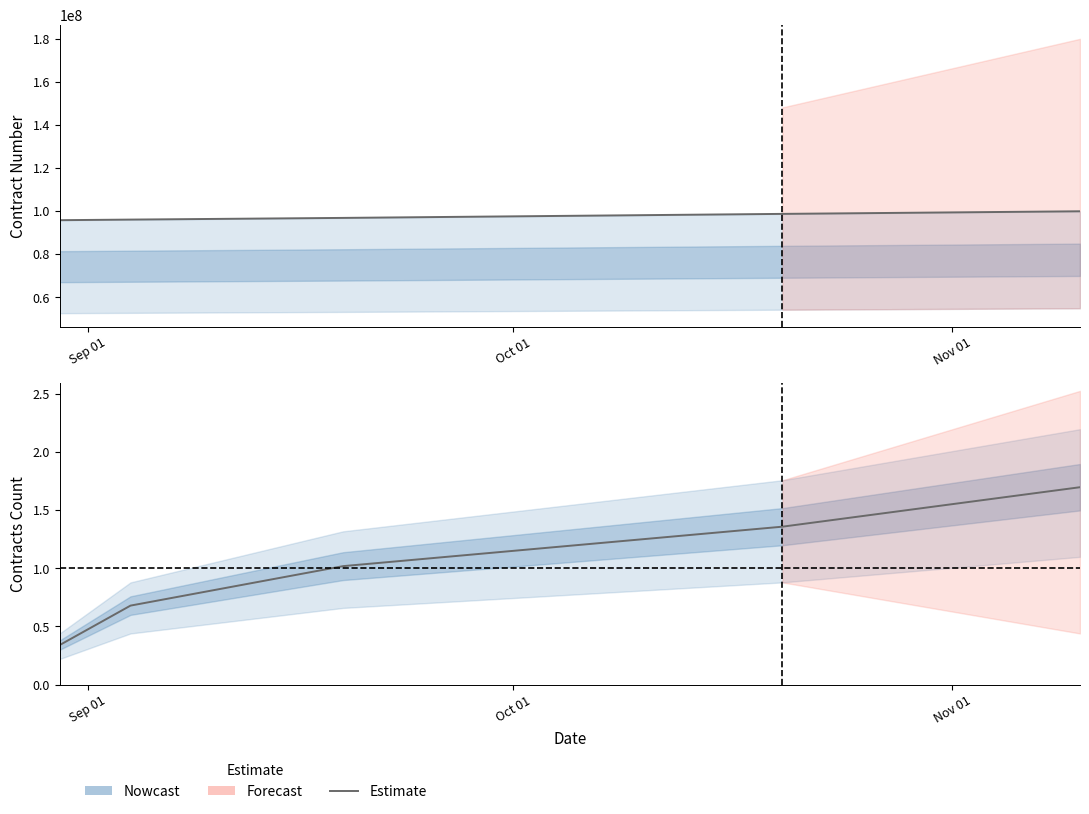

What is the sum of all values?

5.1